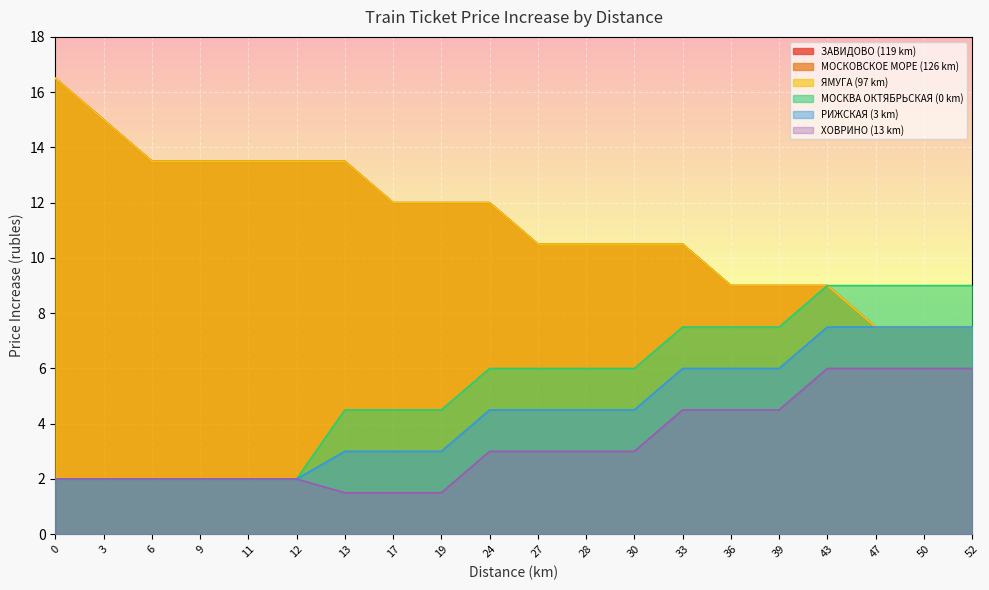

Which series has the largest range (max minus min)?

ЗАВИДОВО (119 km)